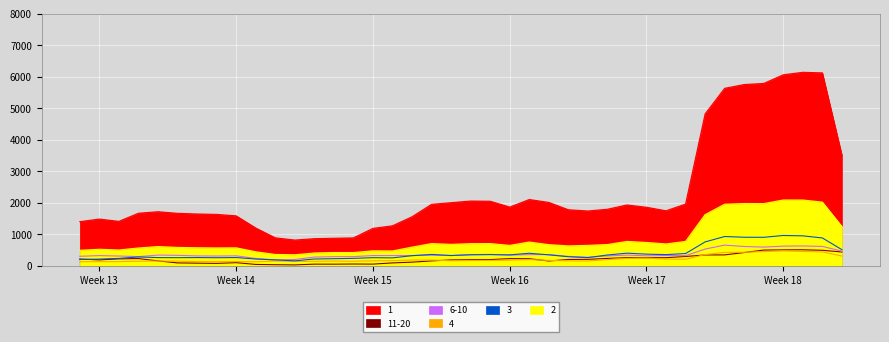

List the series in order of their peak value, lowest first.

4, 11-20, 6-10, 3, 2, 1